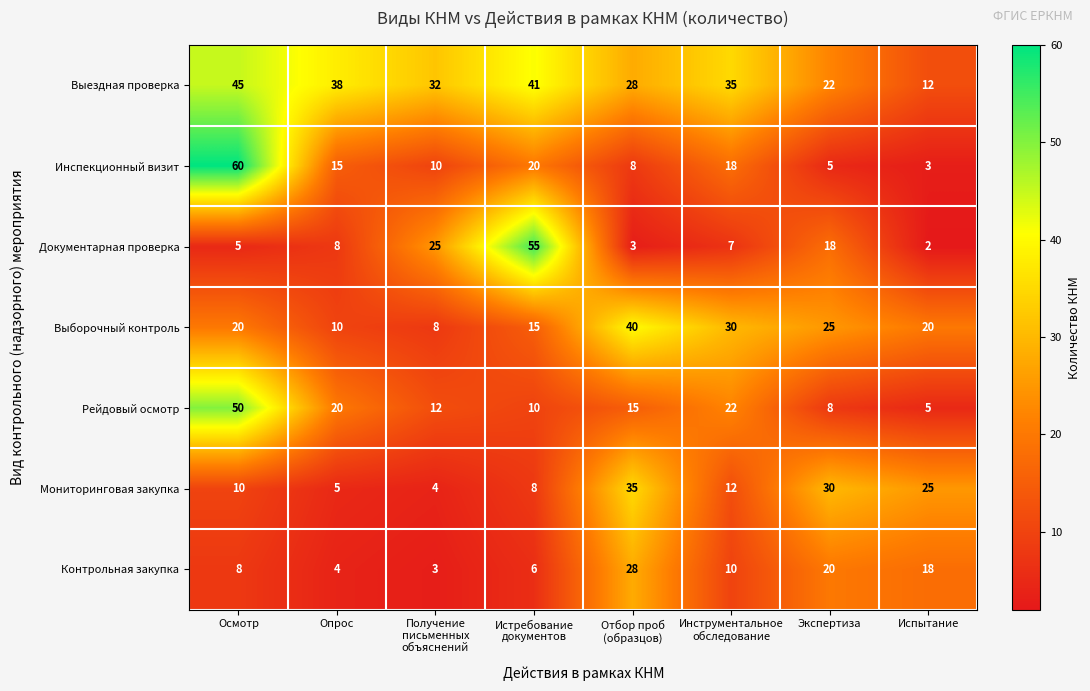

Is it true that Контрольная закупка equals 7 at Испытание?

False